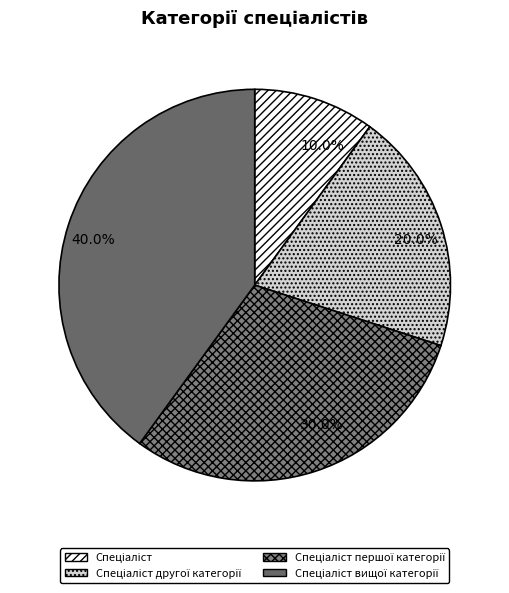

How many slices are in this pie chart?

4